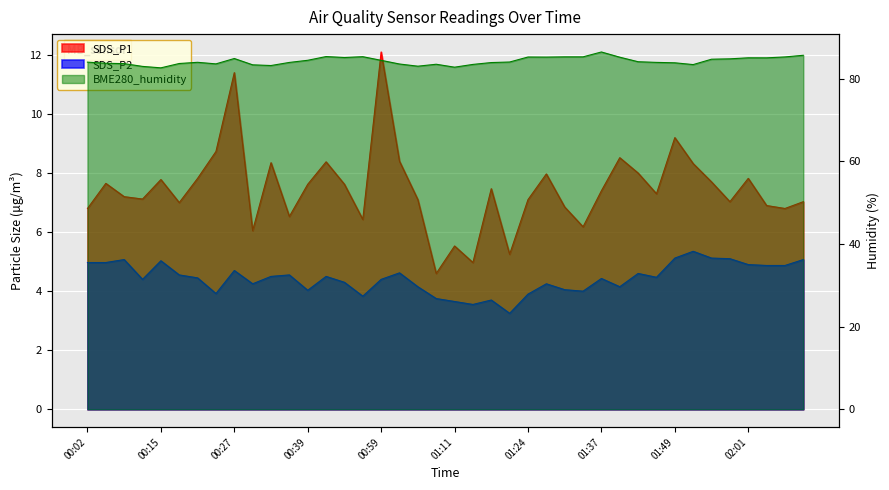

What is the sum of all SDS_P2 values?

177.3